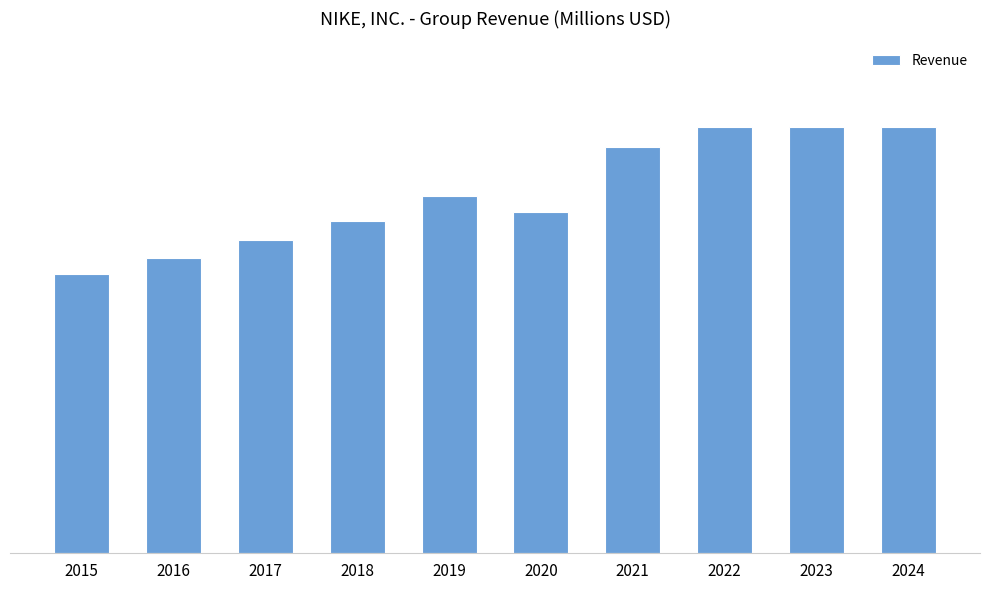

How many bars are there in total?

10